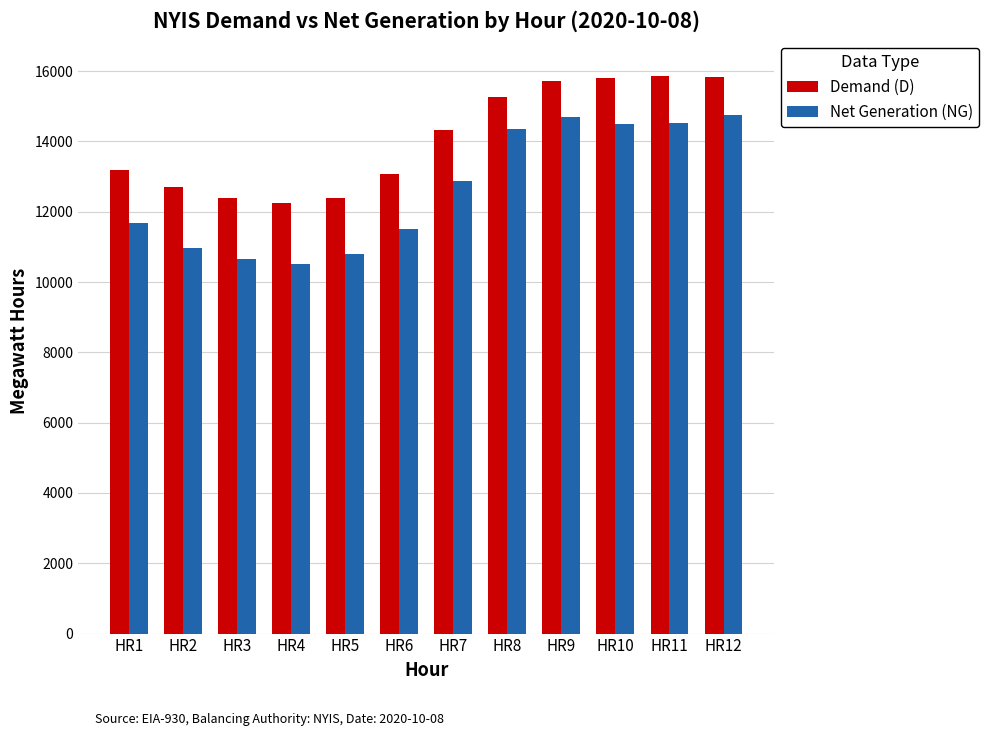

How many groups of bars are there?

12